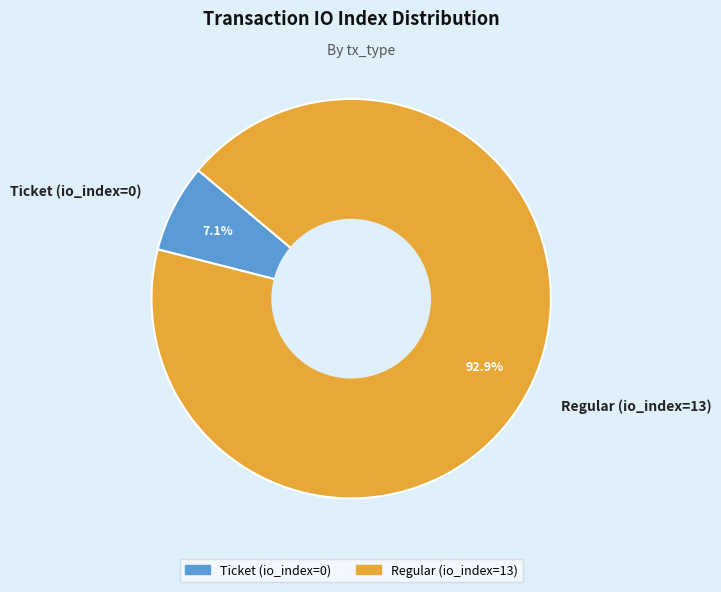

How many segments does this pie chart have?

2